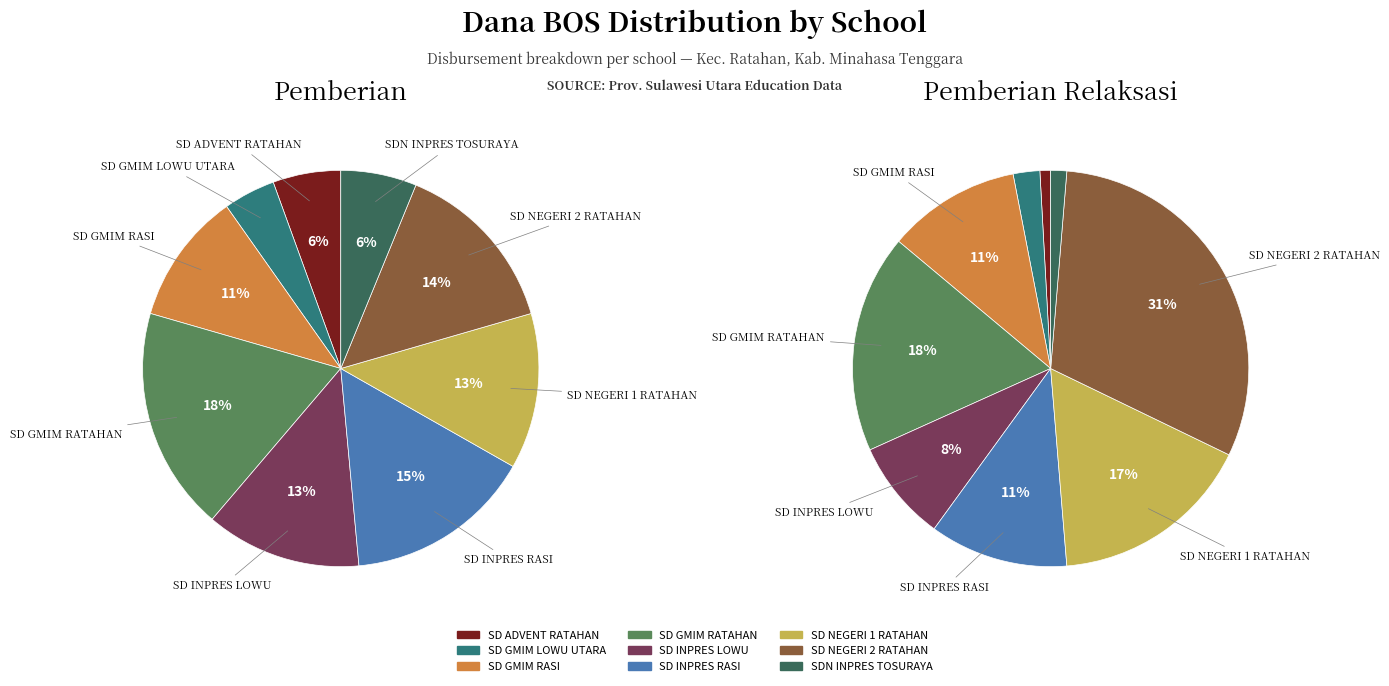

To the nearest percent, what portion does SD GMIM RATAHAN represent?

18%